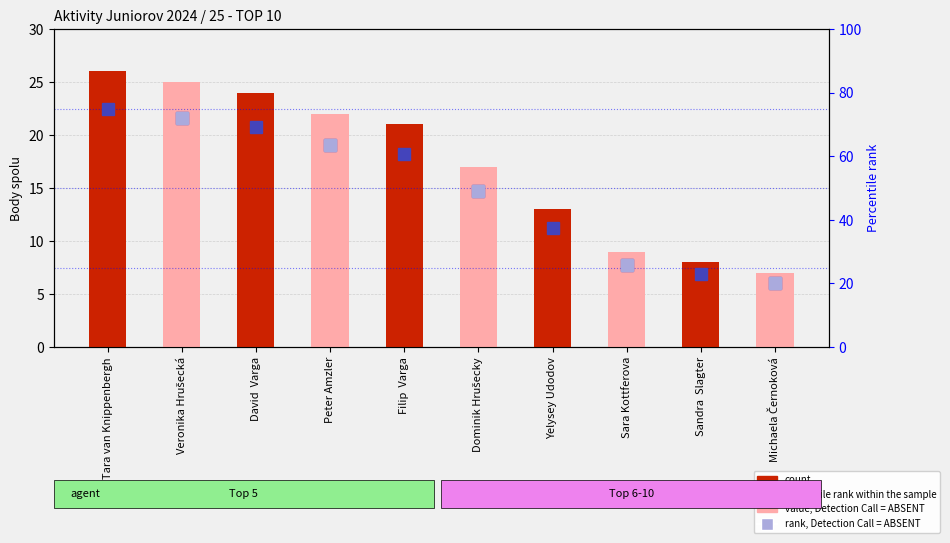

The percentile rank within sample series shows 72.1 at Dominik Hrušecky. True or false?

False